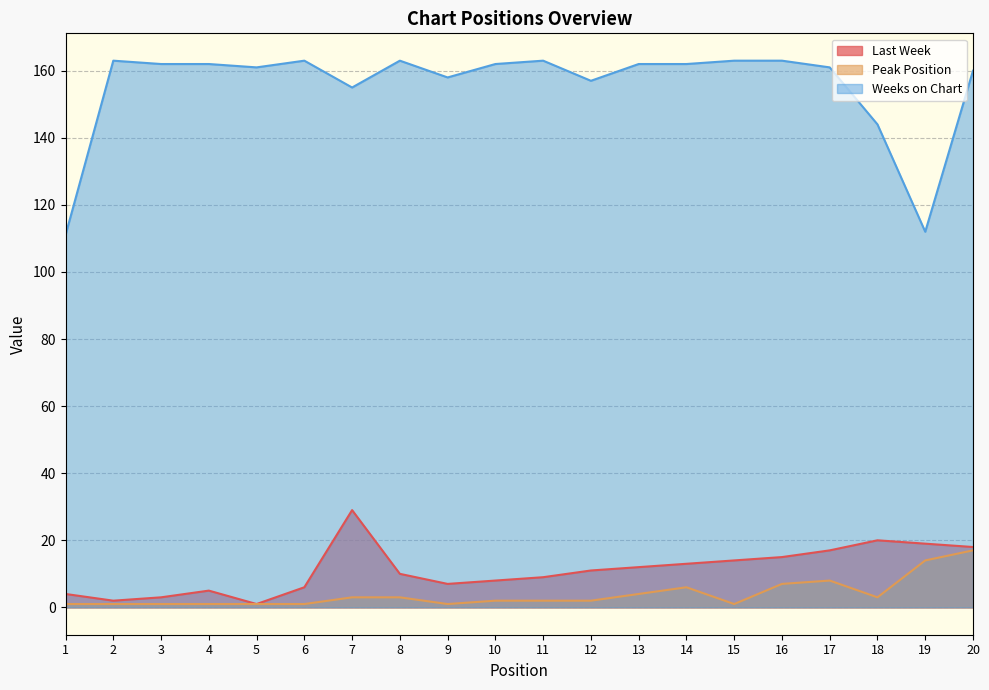

What is the sum of the Last Week values at 9 and 18?

27